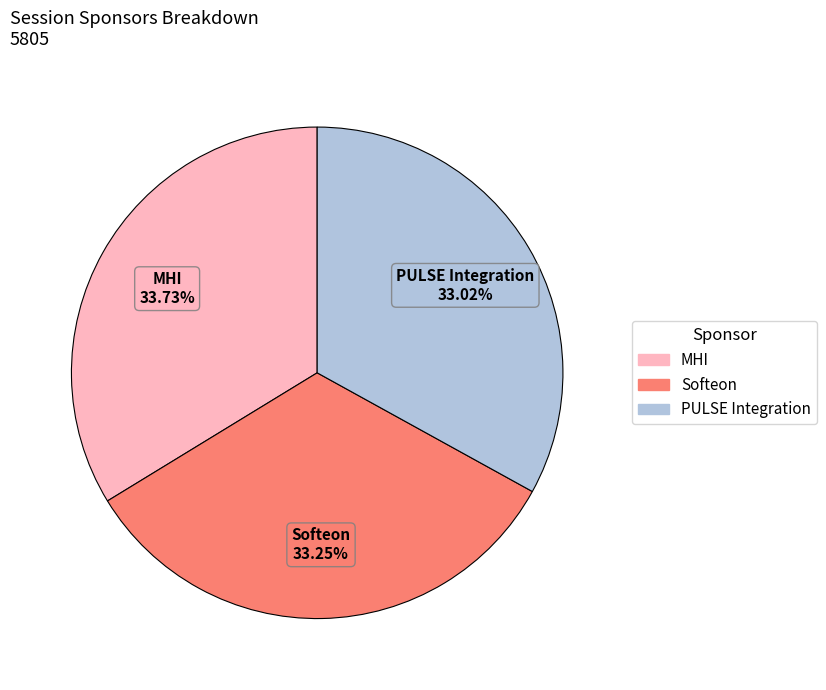

To the nearest percent, what is the average slice percentage?

33%